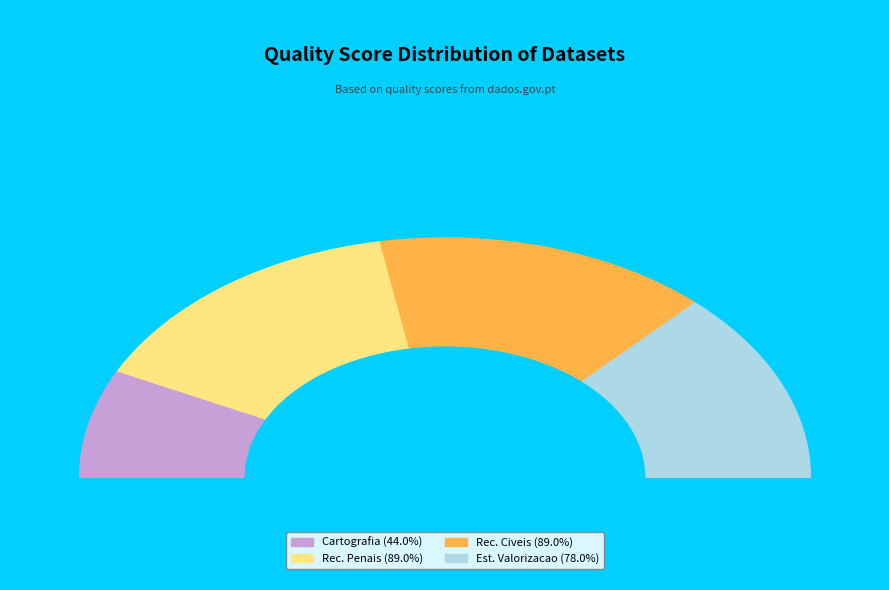

How many slices are in this pie chart?

4